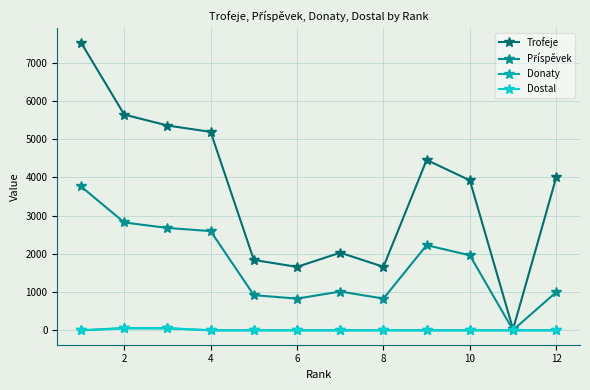

Count the number of data series in this chart.

4